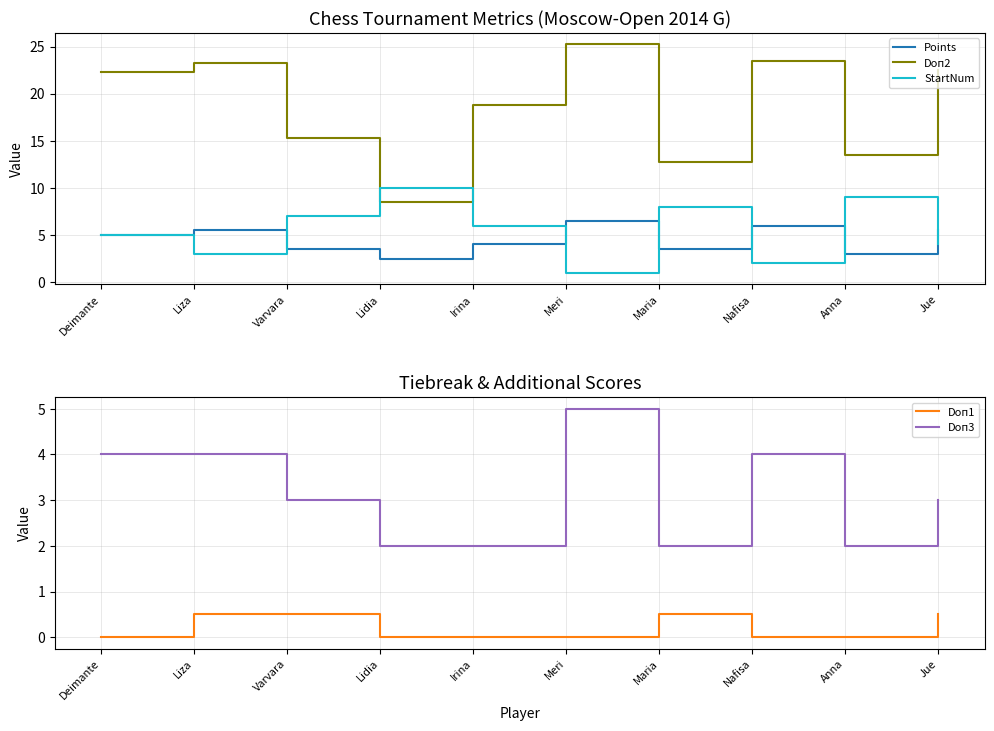

At how many categories does at least one series exceed 23?

3